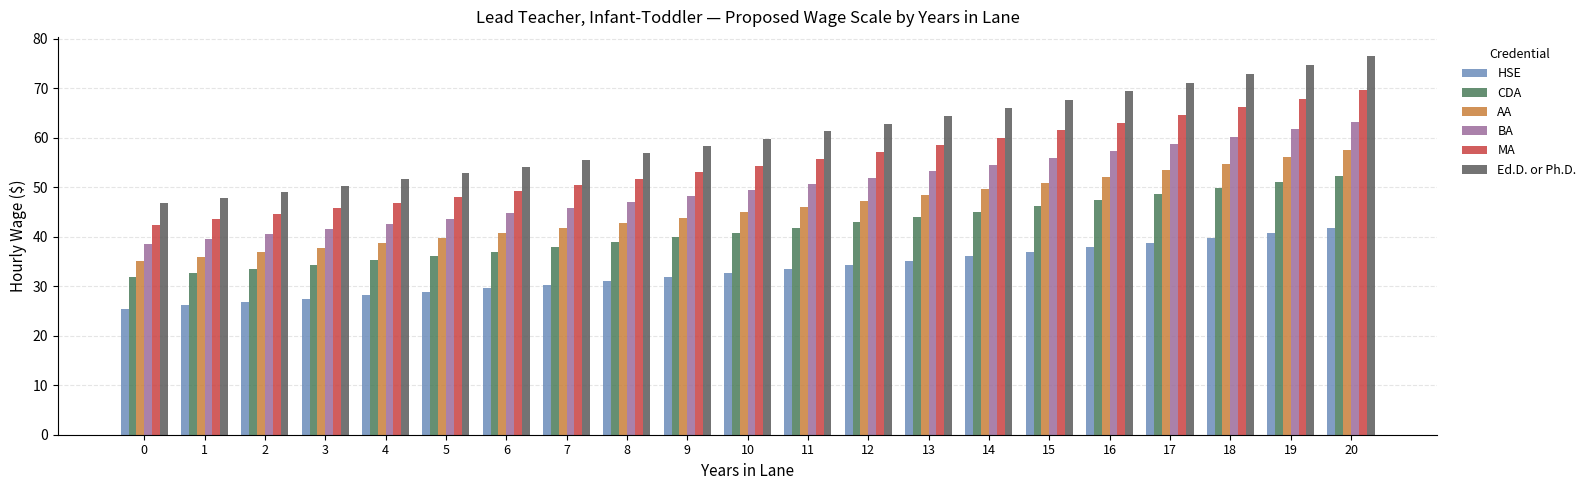

Between 0 and 16, which is larger?

16